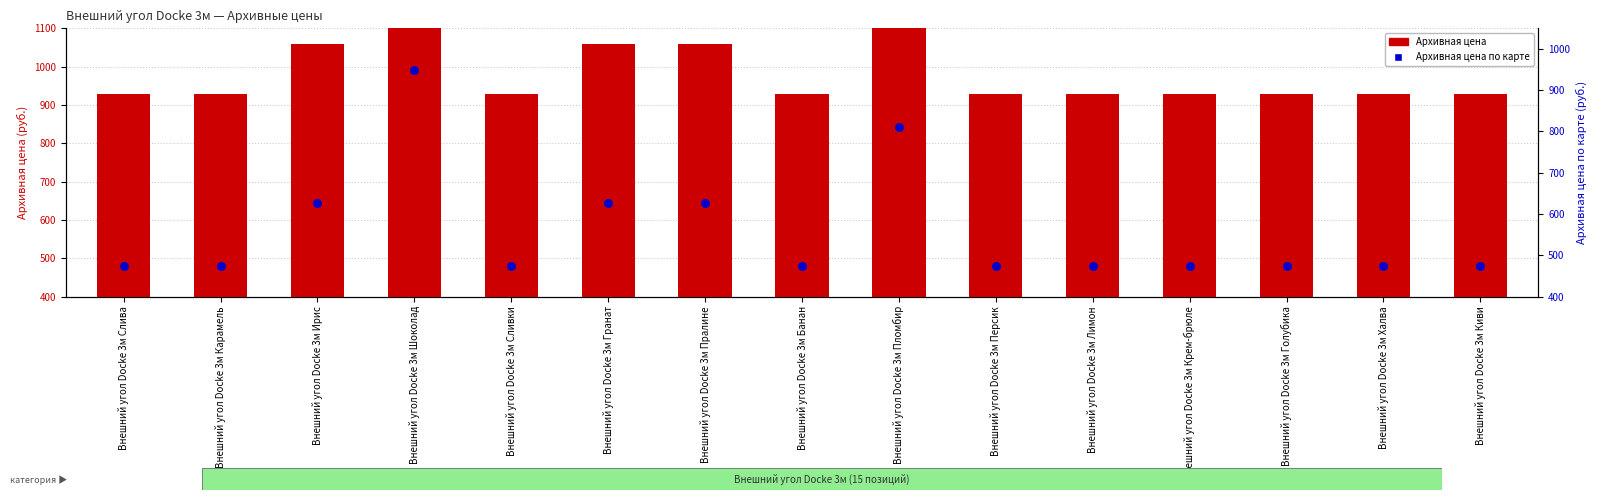

Which series reaches the maximum Y coordinate?

Архивная цена